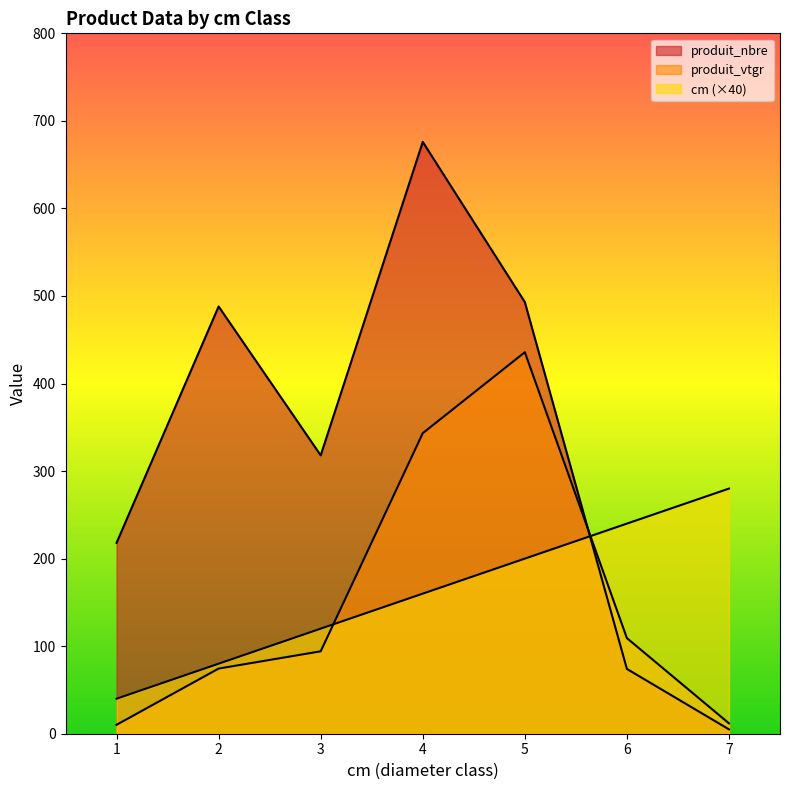

How many times do produit_vtgr and cm cross each other?

2